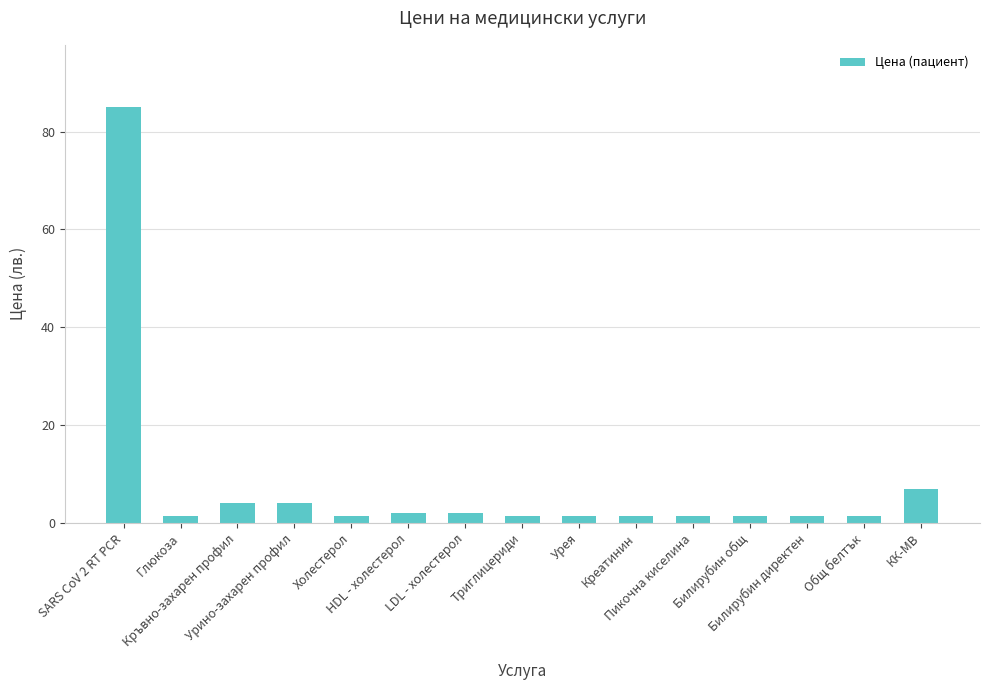

The value at HDL - холестерол is 2.0. True or false?

True